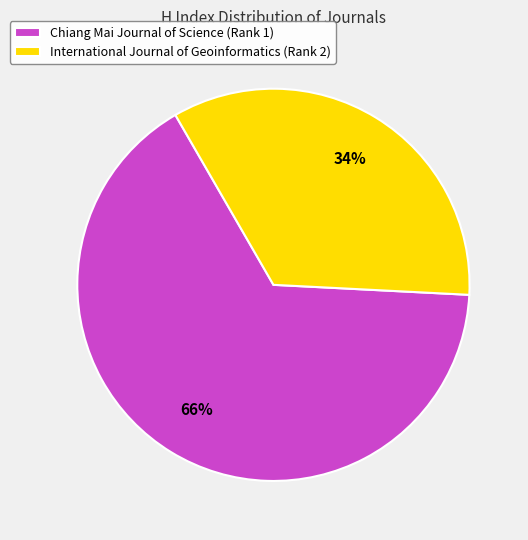

Does International Journal of Geoinformatics (Rank 2) represent more than half of the total?

No